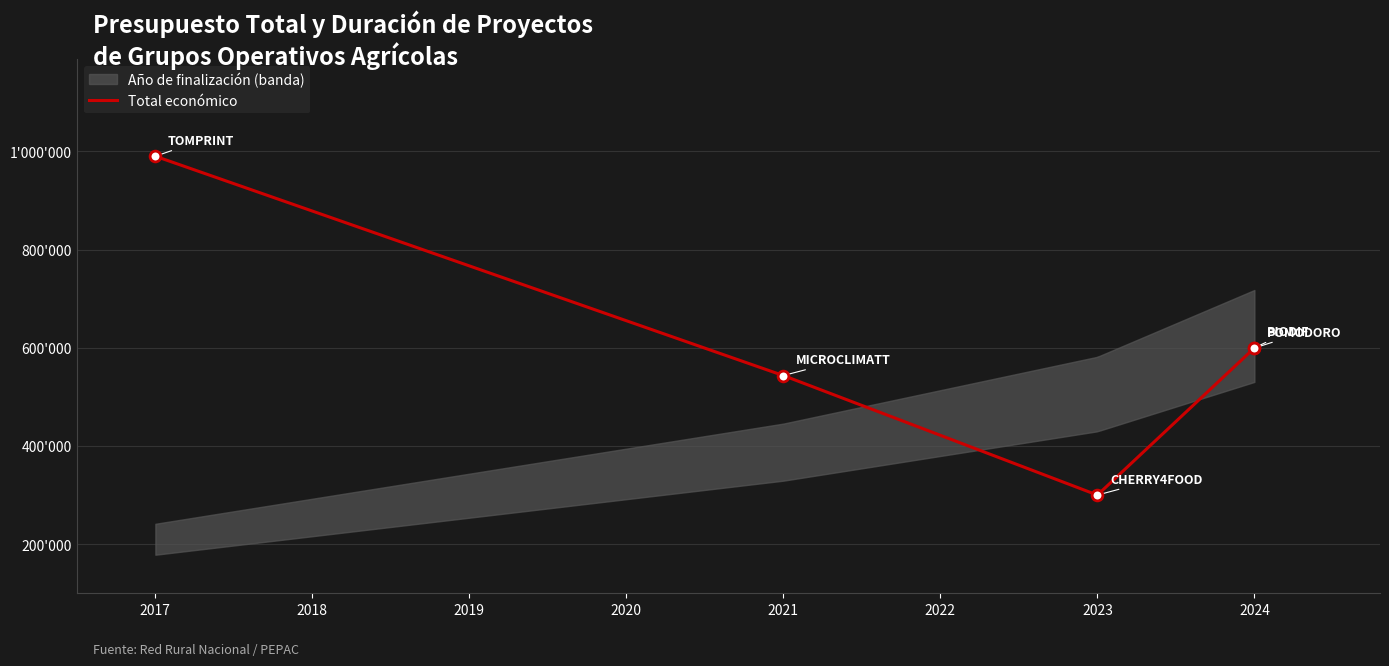

Which has a higher value, 2021 or 2024?

2024